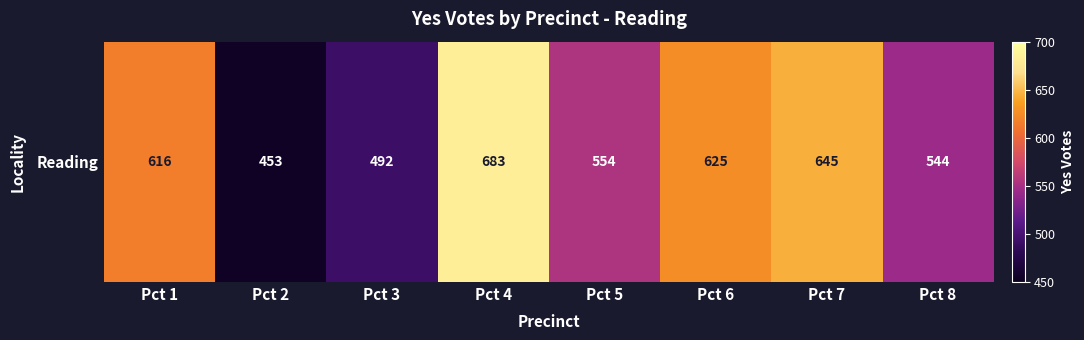

What is the difference between the maximum and minimum values?

230